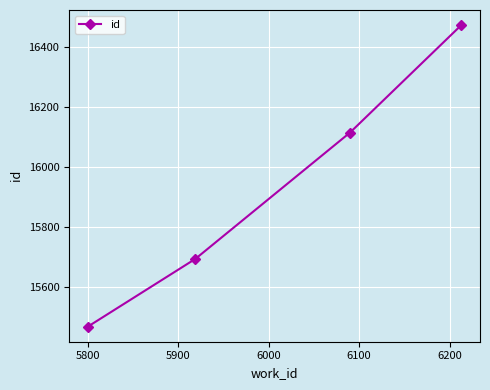

What is the difference between the maximum and minimum values?

1005